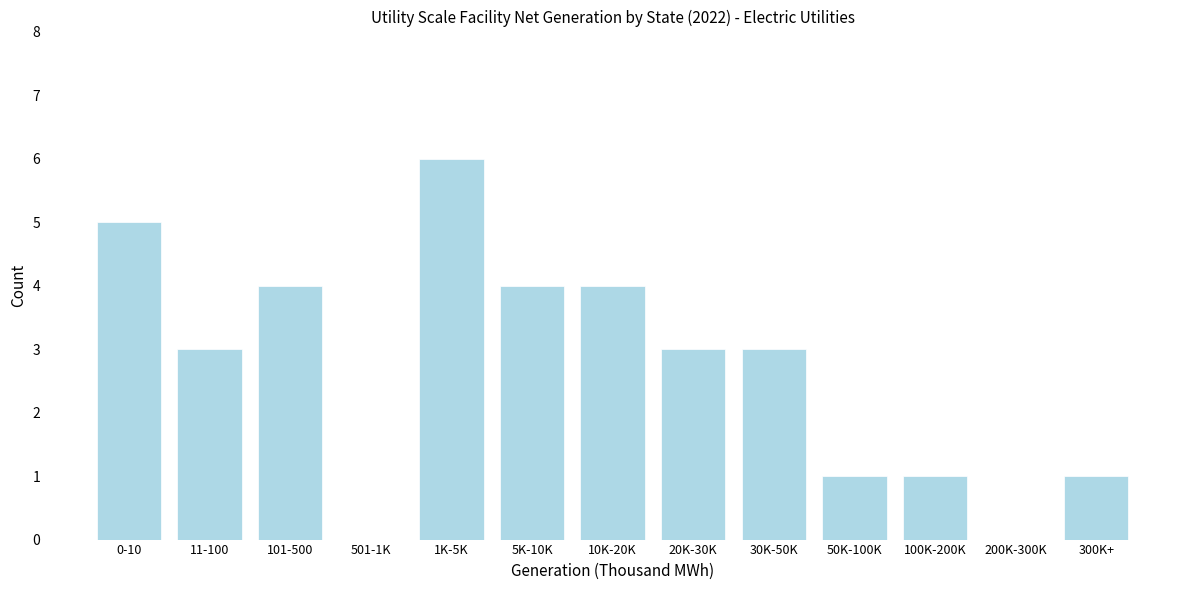

Reading right to left, extract all data points from this chart.

300K+=1	200K-300K=0	100K-200K=1	50K-100K=1	30K-50K=3	20K-30K=3	10K-20K=4	5K-10K=4	1K-5K=6	501-1K=0	101-500=4	11-100=3	0-10=5